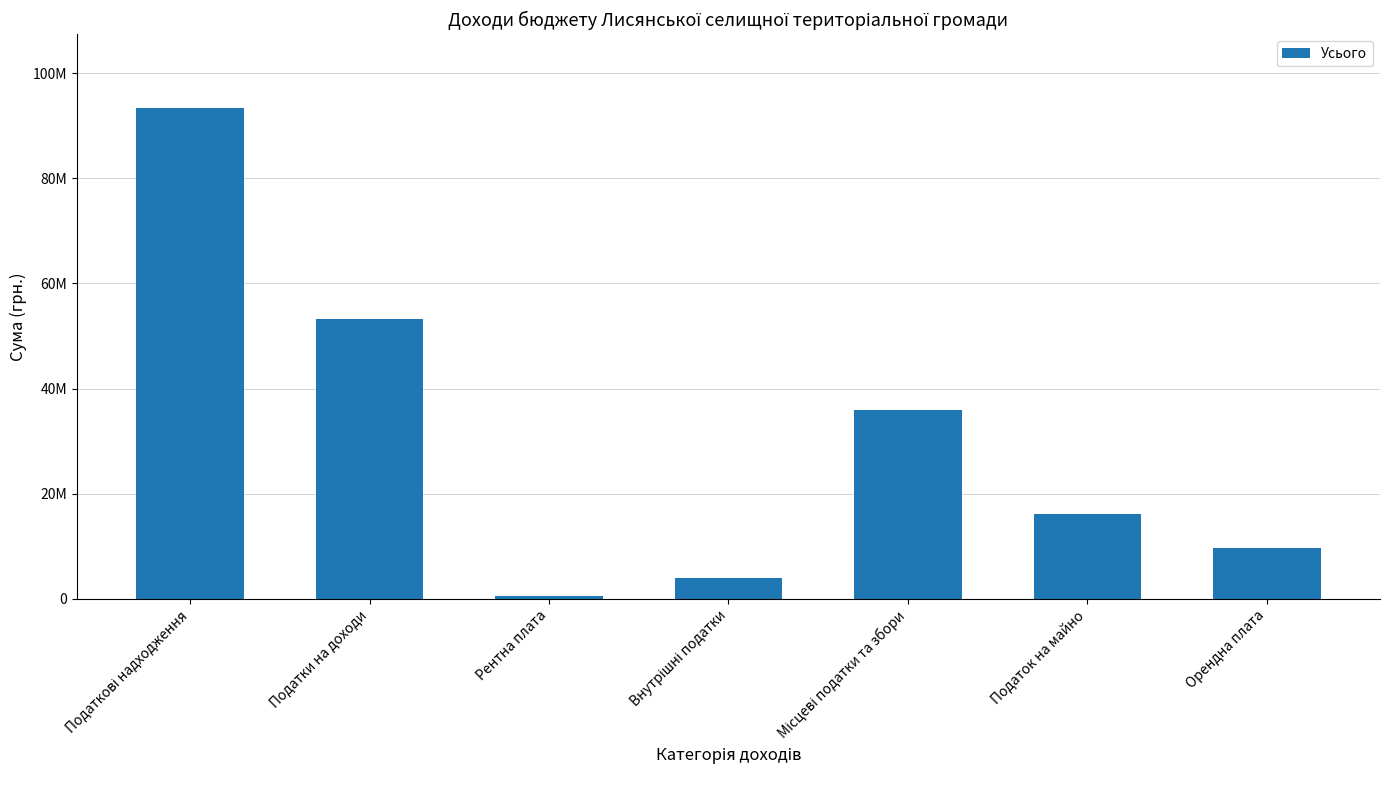

Which category has the highest value across all series?

Податкові надходження